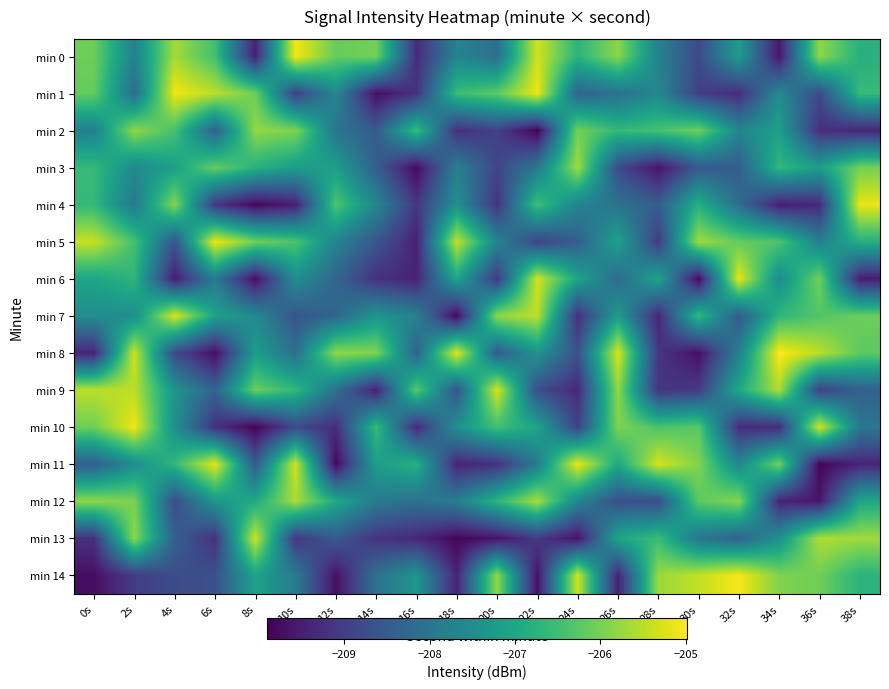

Which has a higher value, 16s or 6s?

6s